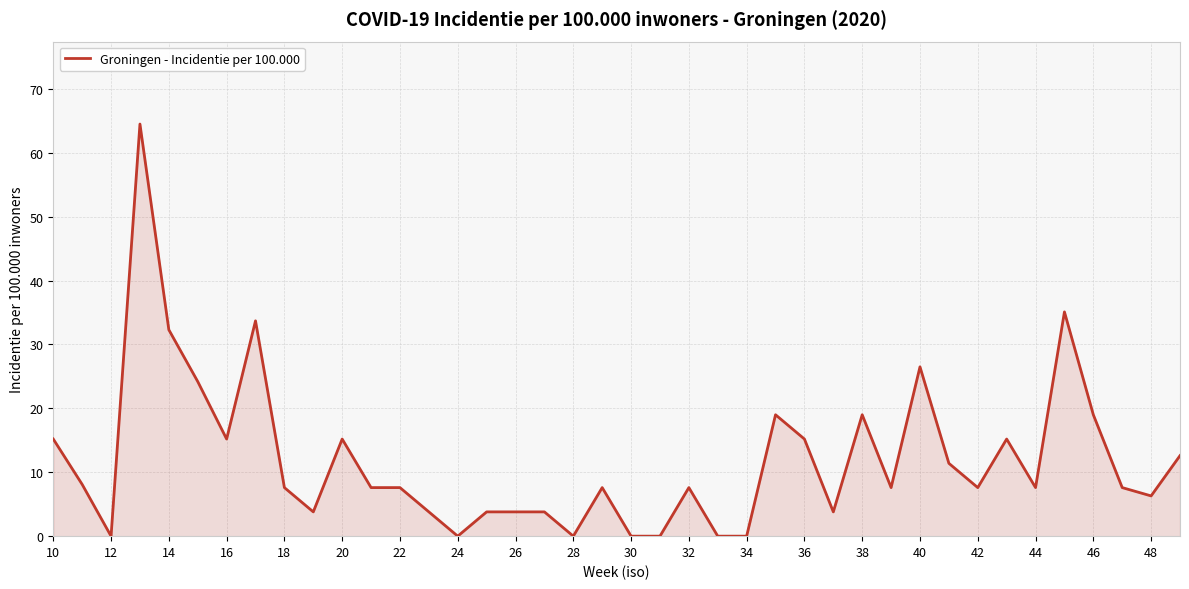

What is the maximum value shown in the chart?

64.5